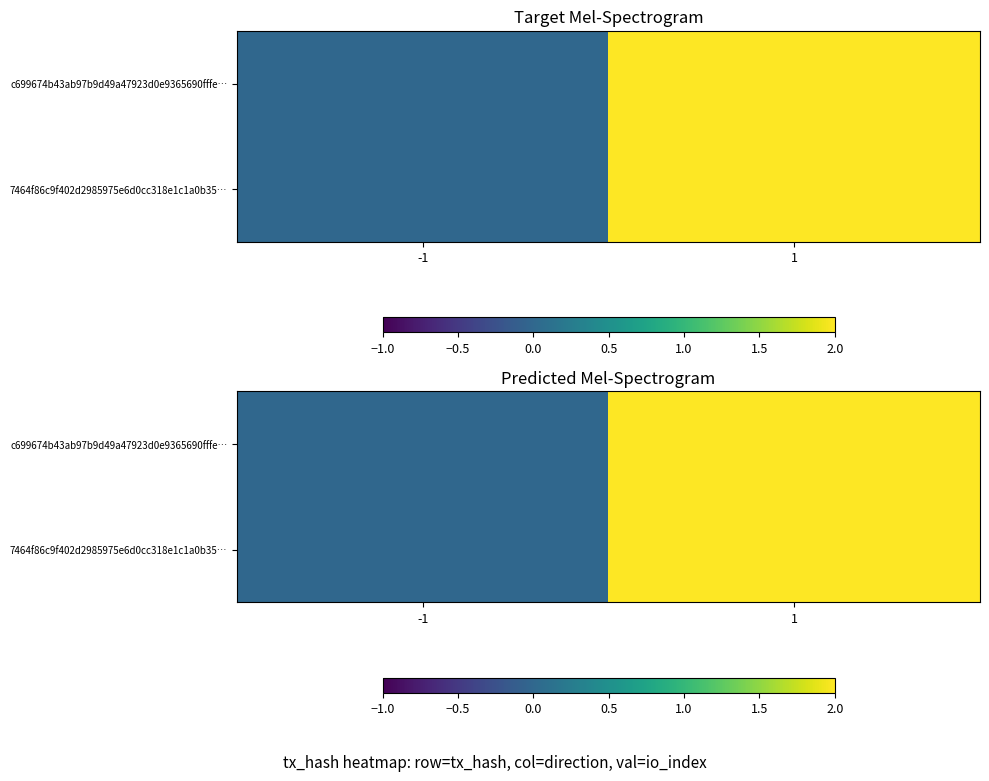

List the series in order of their peak value, highest first.

c699674b43ab97b9d49a47923d0e9365690fffe…, 7464f86c9f402d2985975e6d0cc318e1c1a0b35…